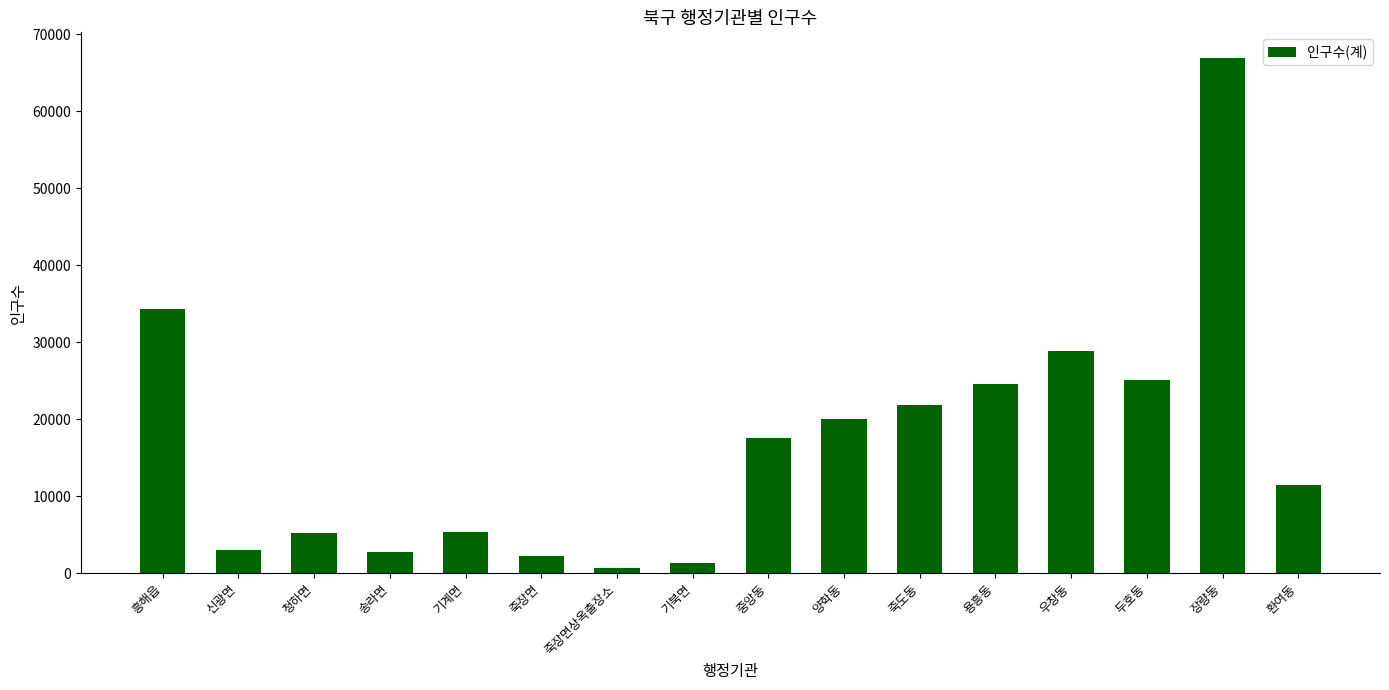

What is the label of the 2nd bar from the right?

장량동